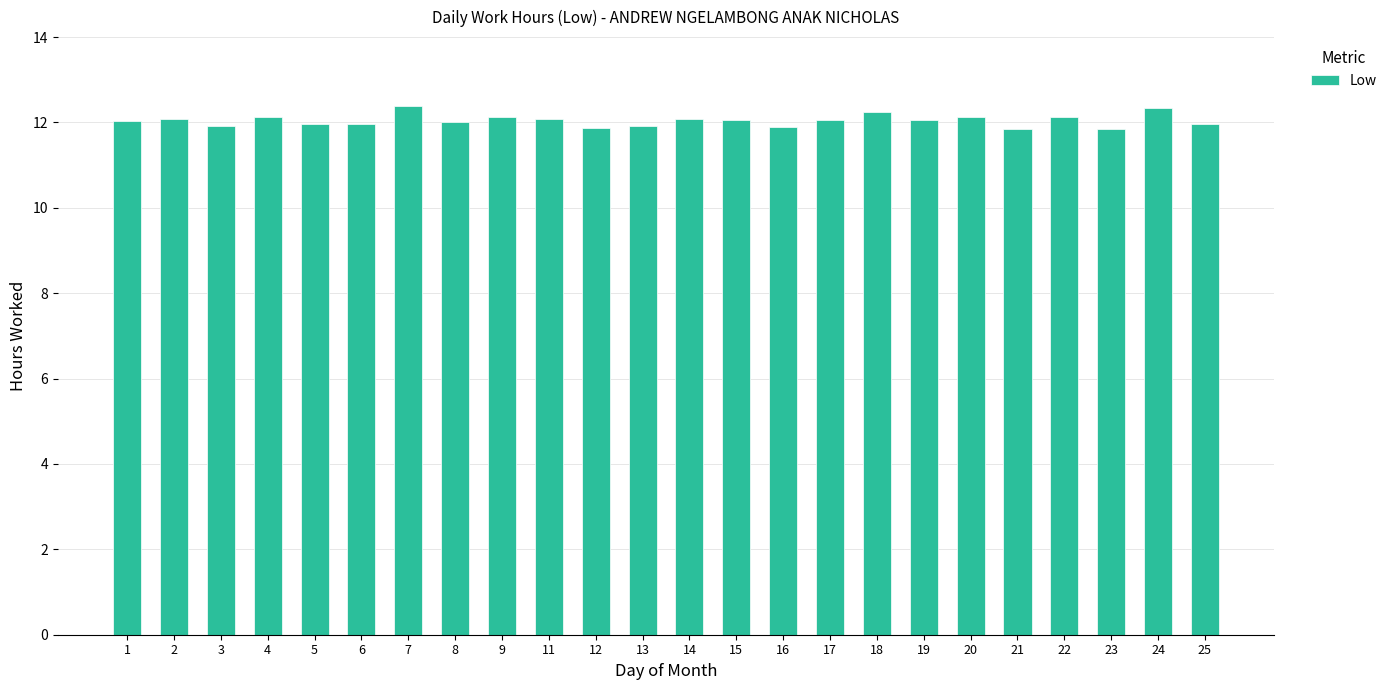

What is the value of the 21st bar from the left?

12.1